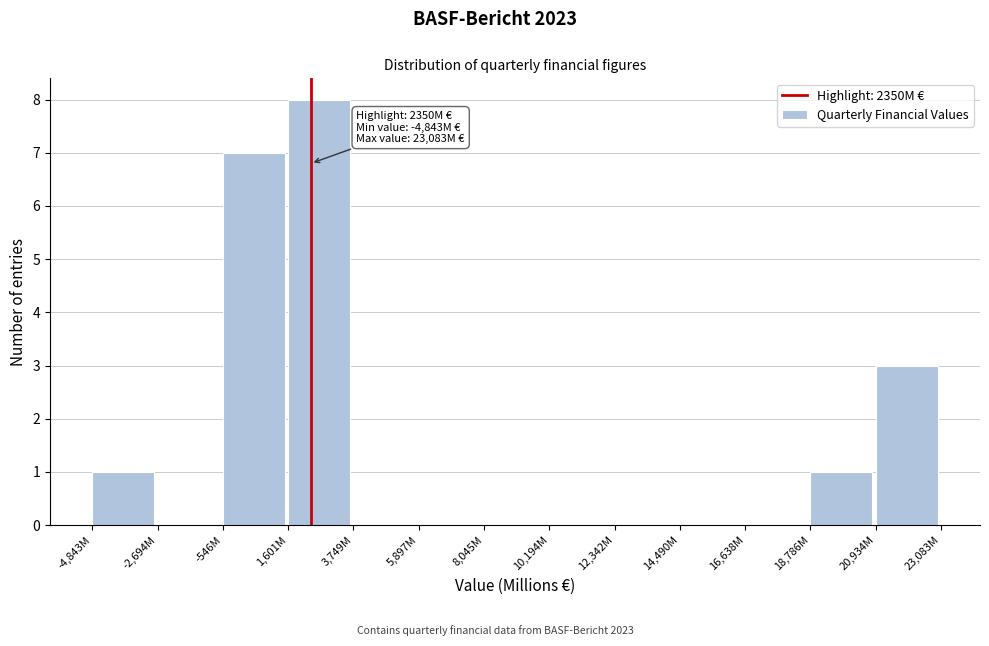

Reading left to right, extract all data points from this chart.

-4,843M=1	-2,694M=0	-546M=7	1,601M=8	3,749M=0	5,897M=0	8,045M=0	10,194M=0	12,342M=0	14,490M=0	16,638M=0	18,786M=1	20,934M=3